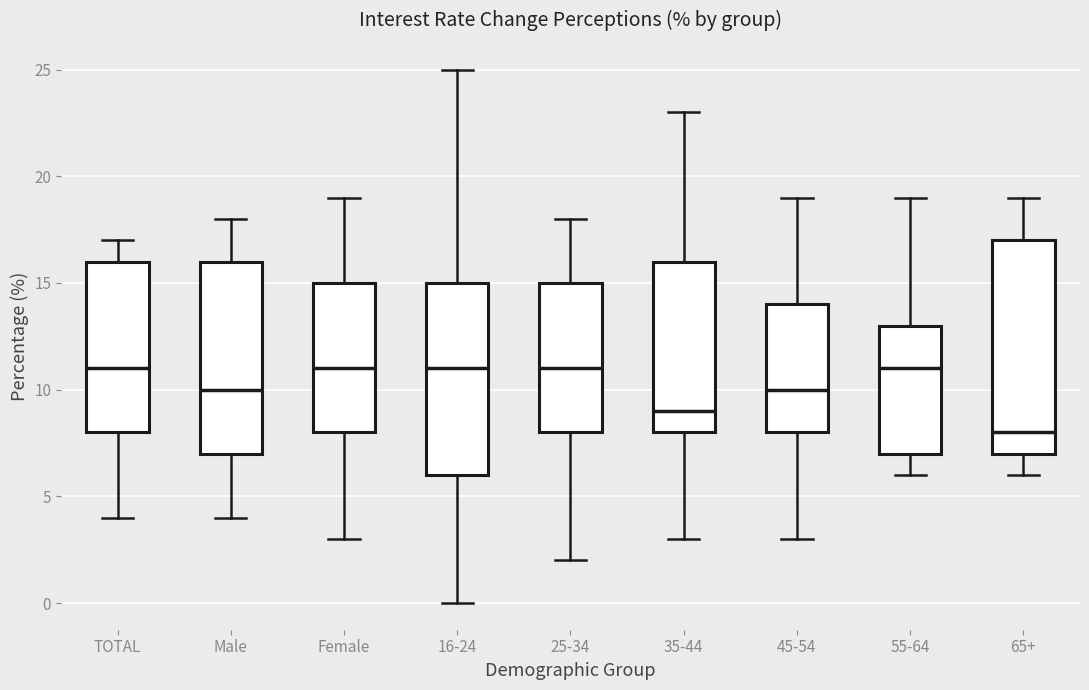

Reading left to right, read every box against the y-axis: the position of its median line, the range the box covers, and the ends of its whiskers. The values are not printed on the chart, so give them approximately, as read against the axis.

TOTAL: median 11, box 8 to 16, whiskers 4 to 17
Male: median 10, box 7 to 16, whiskers 4 to 18
Female: median 11, box 8 to 15, whiskers 3 to 19
16-24: median 11, box 6 to 15, whiskers 0 to 25
25-34: median 11, box 8 to 15, whiskers 2 to 18
35-44: median 9, box 8 to 16, whiskers 3 to 23
45-54: median 10, box 8 to 14, whiskers 3 to 19
55-64: median 11, box 7 to 13, whiskers 6 to 19
65+: median 8, box 7 to 17, whiskers 6 to 19